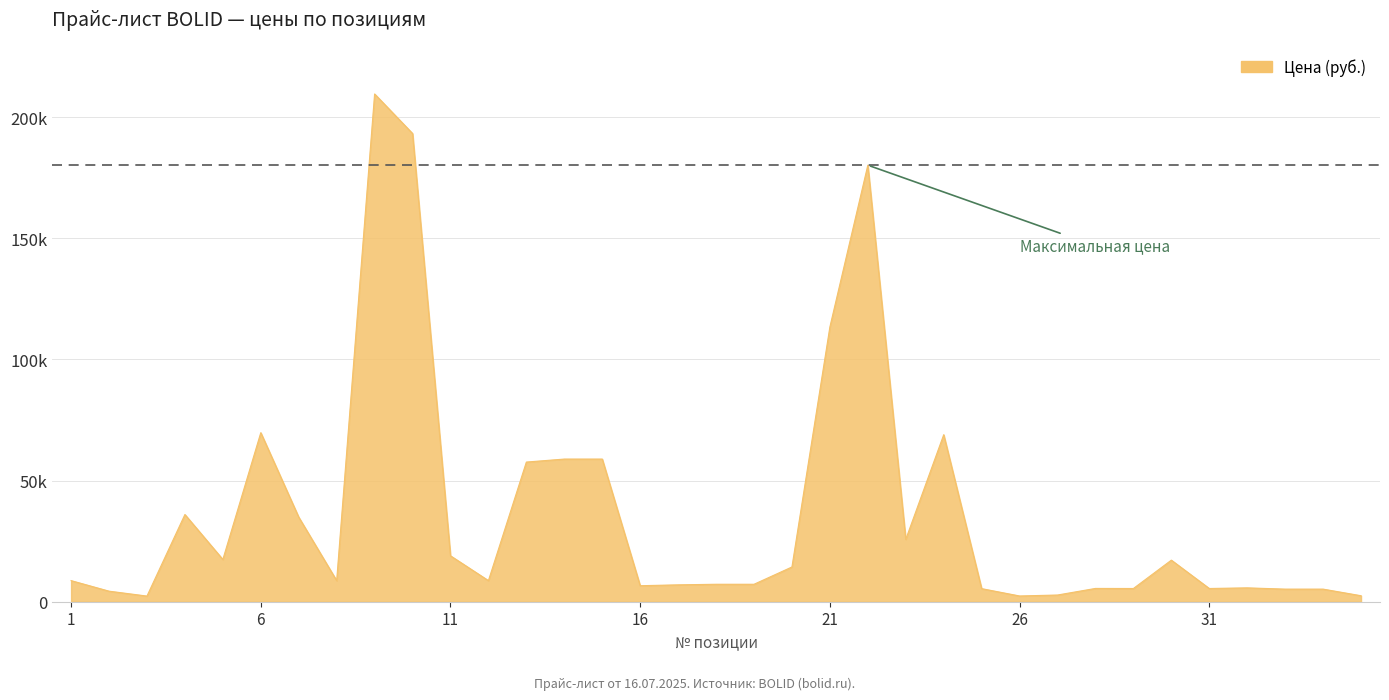

What is the greatest value displayed?

209562